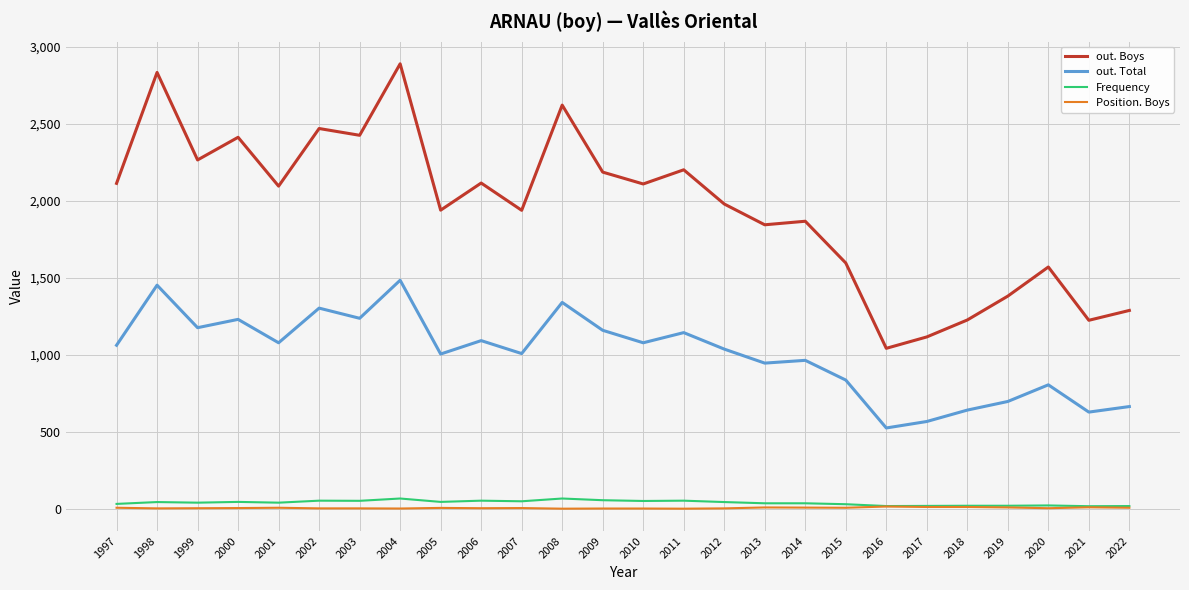

True or false: out. Boys and Frequency intersect in this chart.

False